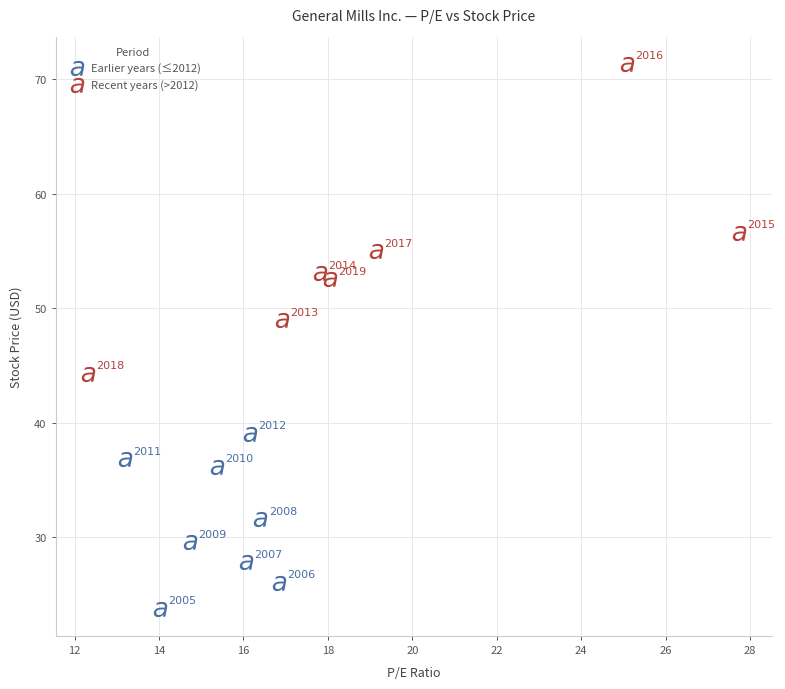

Which series has the widest spread of Y values?

Recent years (>2012)